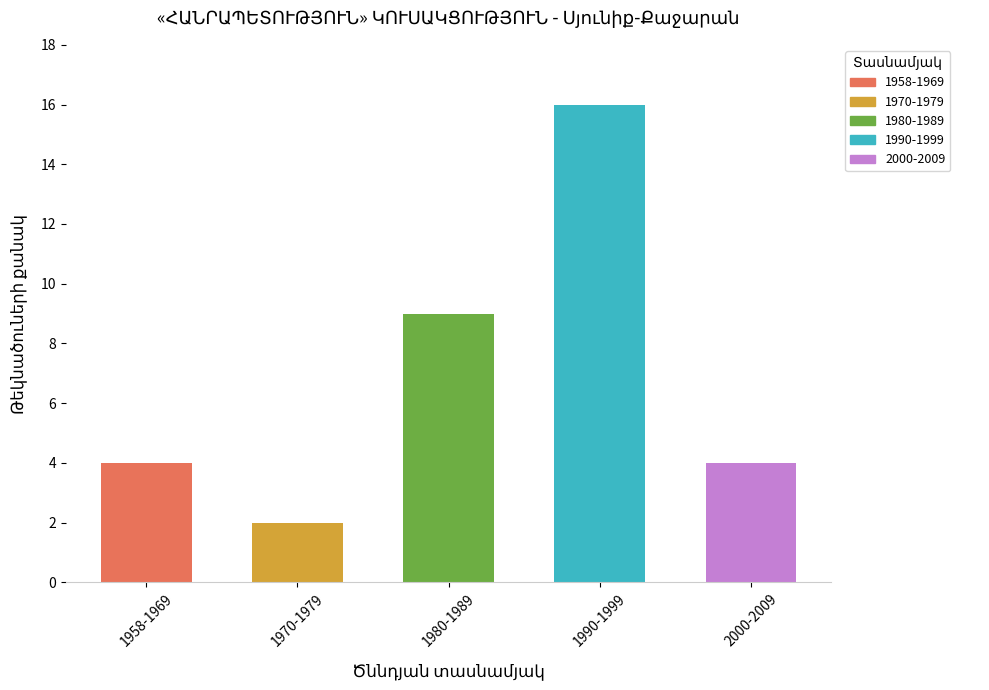

Between 1980-1989 and 1958-1969, which is larger?

1980-1989